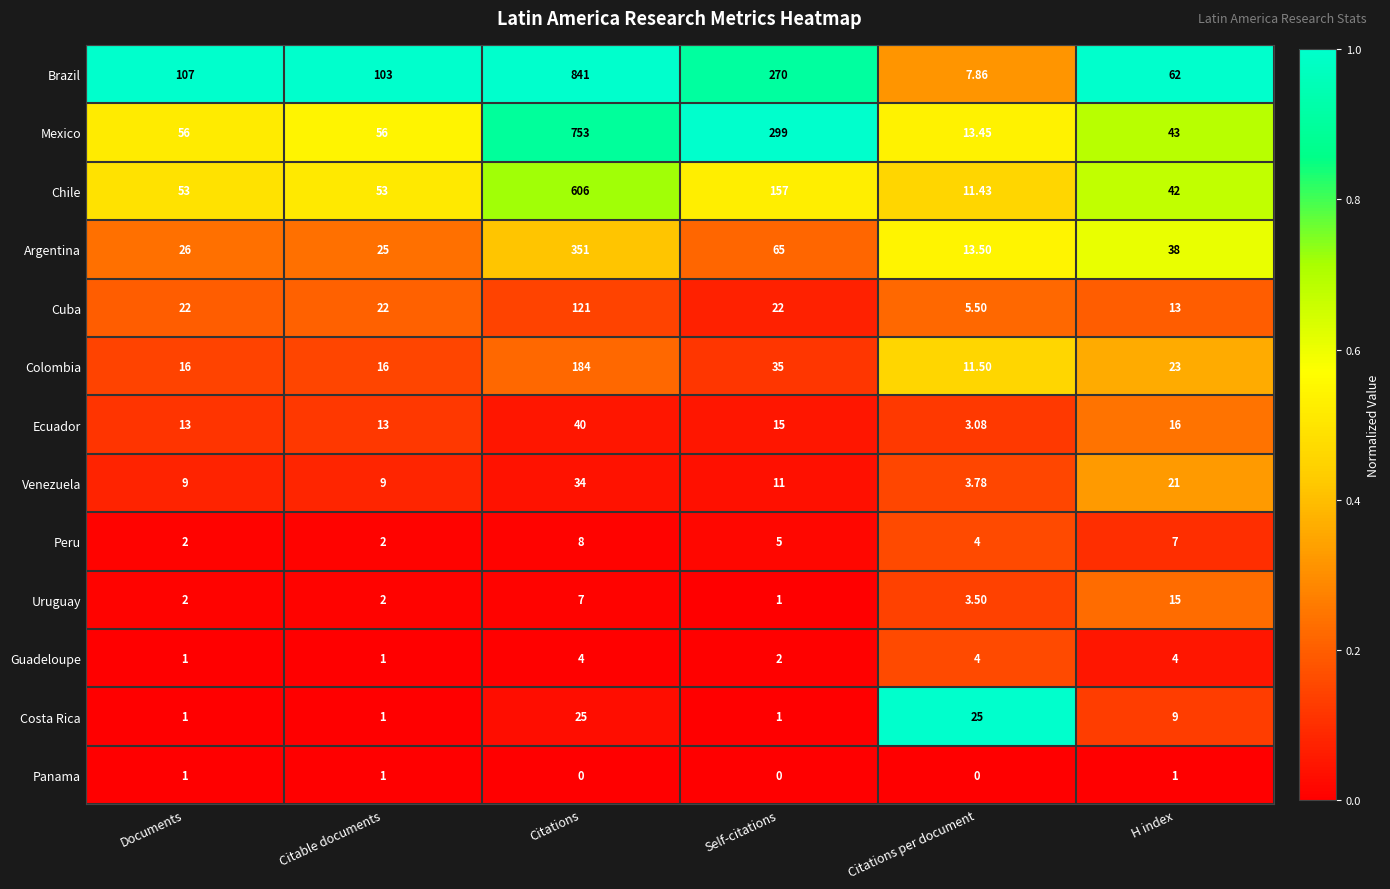

Which series has the largest range (max minus min)?

Brazil